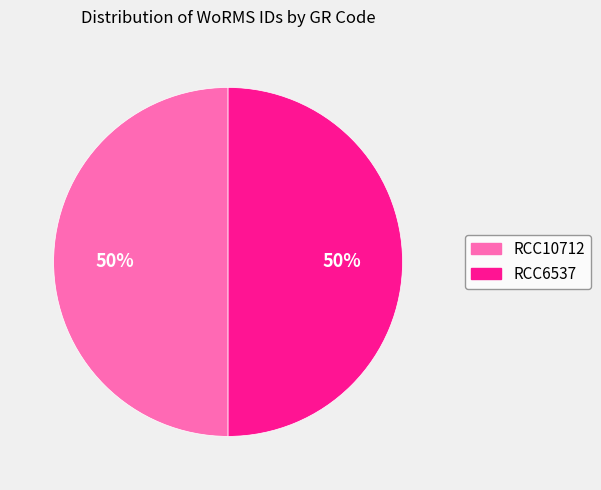

Is it true that RCC10712 is 50% of the pie?

True